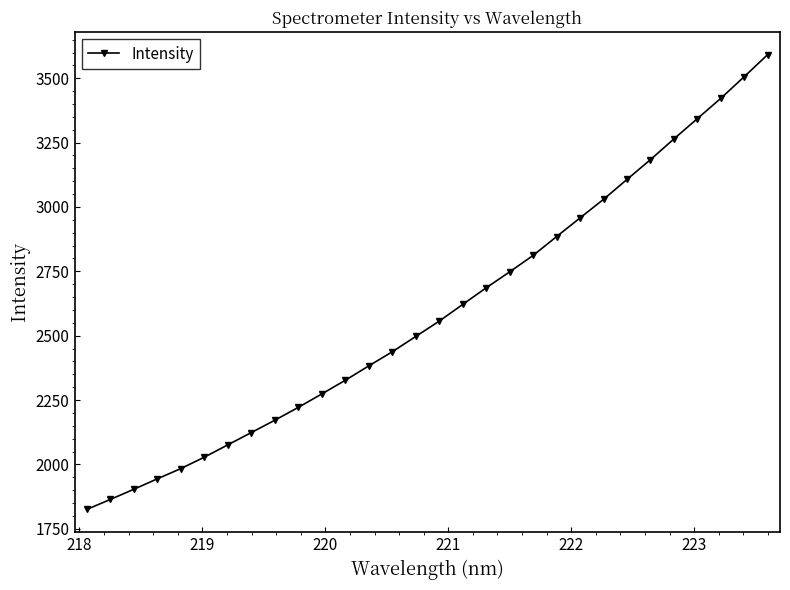

What is the smallest value displayed?

1825.2